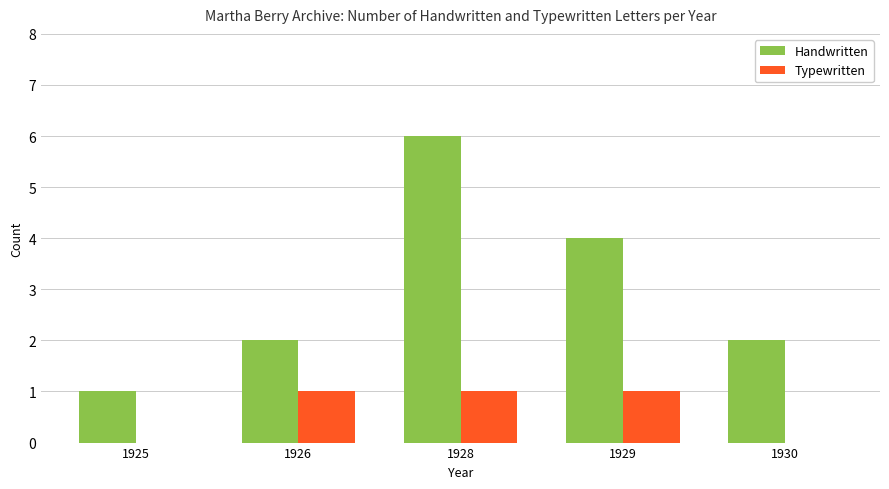

Reading left to right, list all the values displayed in this chart.

Handwritten: 1	2	6	4	2
Typewritten: 0	1	1	1	0